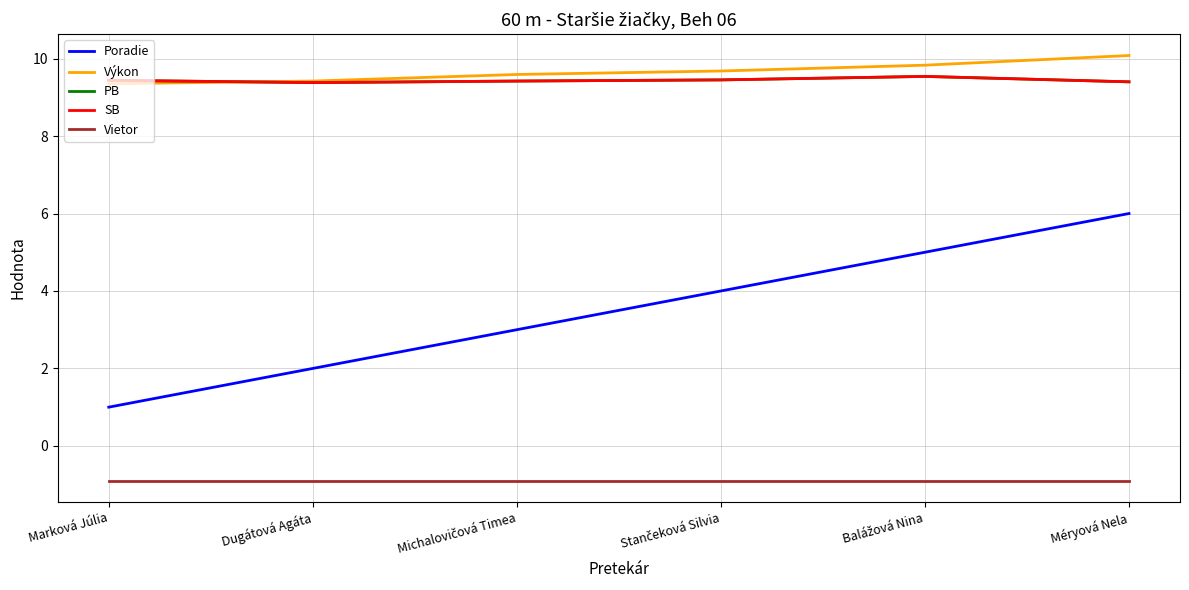

Reading left to right, what are all the values shown in this chart?

Poradie: 1.0	2.0	3.0	4.0	5.0	6.0
Výkon: 9.3	9.4	9.6	9.7	9.8	10.1
PB: 9.4	9.4	9.4	9.4	9.5	9.4
SB: 9.4	9.4	9.4	9.4	9.5	9.4
Vietor: -0.9	-0.9	-0.9	-0.9	-0.9	-0.9